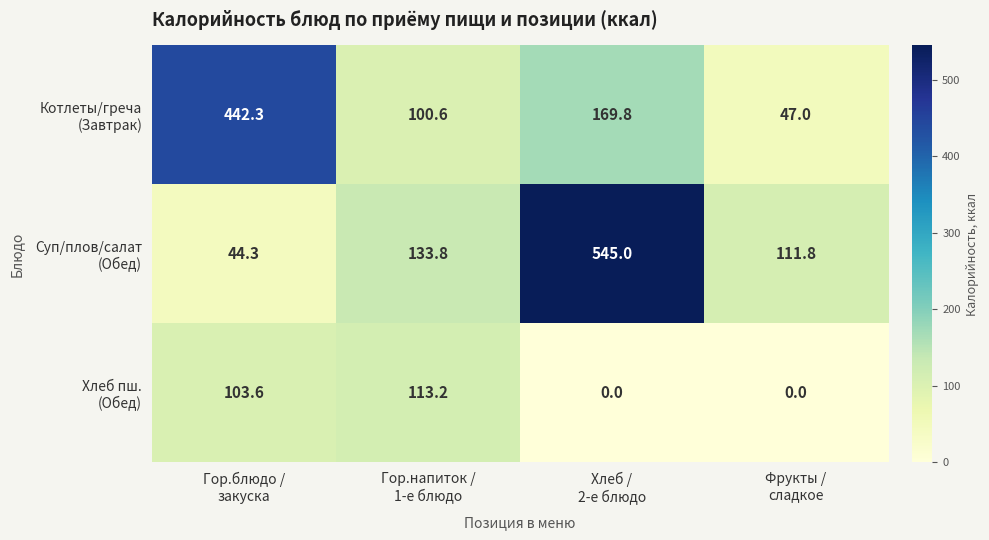

What is the greatest value displayed?

545.0